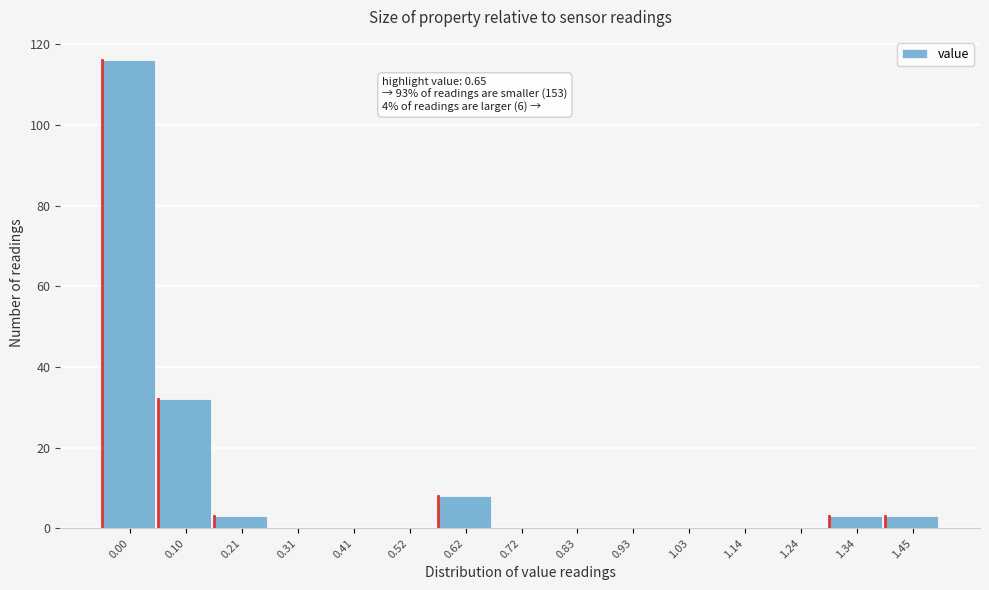

Reading right to left, list all the values displayed in this chart.

1.45=3	1.34=3	1.24=0	1.14=0	1.03=0	0.93=0	0.83=0	0.72=0	0.62=8	0.52=0	0.41=0	0.31=0	0.21=3	0.10=32	0.00=116